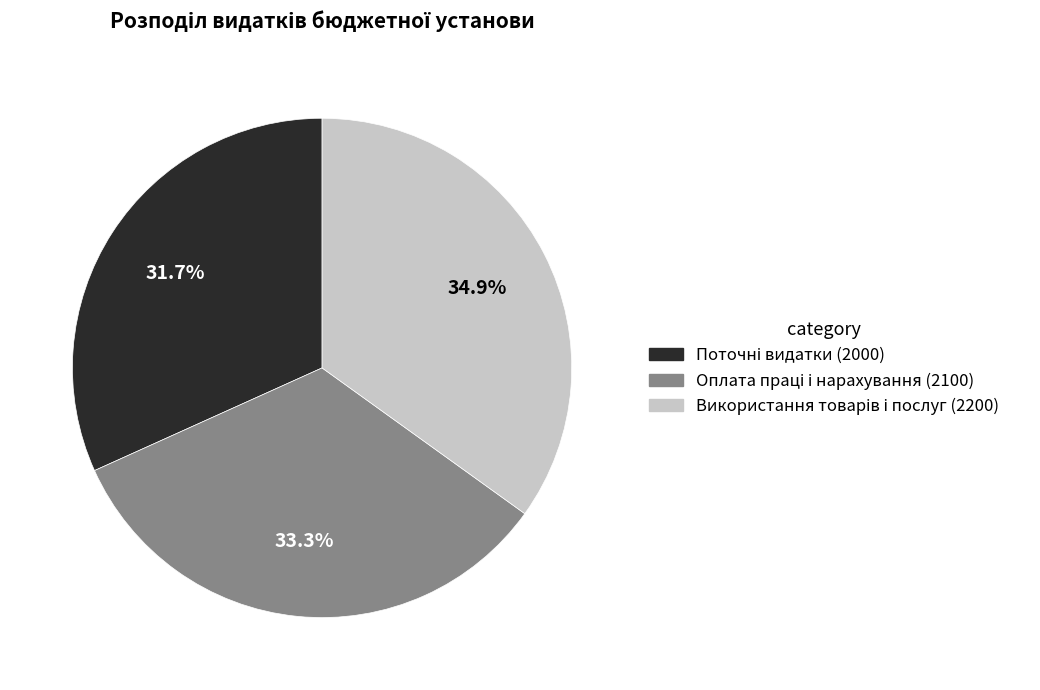

Is there a majority slice in this chart?

No